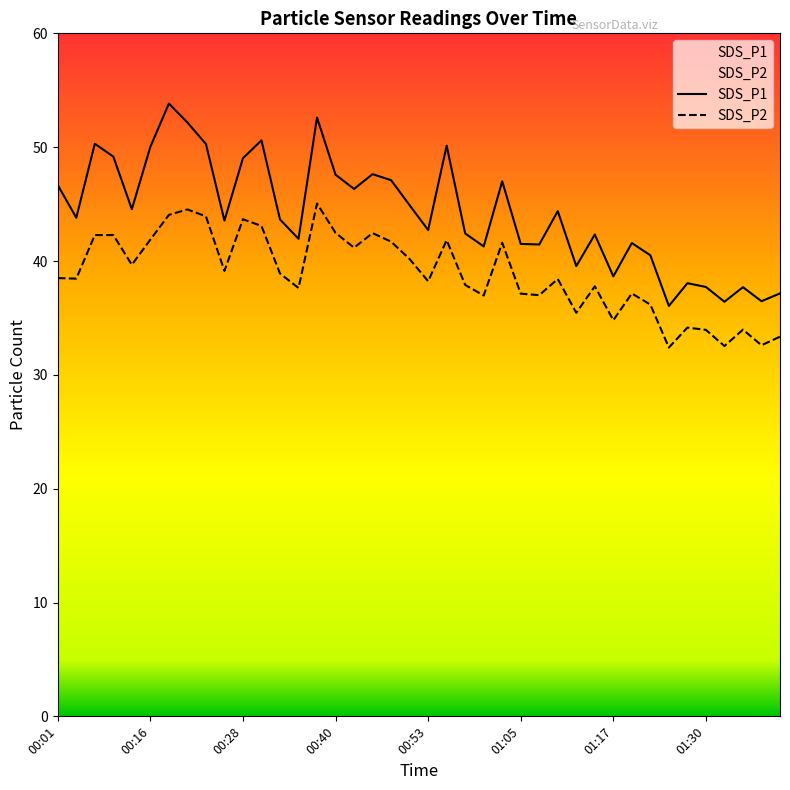

Reading right to left, extract all data points from this chart.

SDS_P1: 01:39=37.1	01:37=36.5	01:34=37.7	01:32=36.4	01:30=37.7	01:27=38.0	01:25=36.0	01:22=40.5	01:20=41.6	01:17=38.6	01:15=42.3	01:12=39.5	01:10=44.4	01:07=41.5	01:05=41.5	01:02=47.0	01:00=41.3	00:58=42.4	00:55=50.1	00:53=42.7	00:50=44.9	00:48=47.1	00:45=47.6	00:43=46.3	00:40=47.6	00:38=52.6	00:36=42.0	00:33=43.6	00:31=50.6	00:28=49.0	00:26=43.5	00:23=50.3	00:21=52.2	00:18=53.8	00:16=50.0	00:14=44.5	00:08=49.2	00:06=50.3	00:03=43.8	00:01=46.7
SDS_P2: 01:39=33.4	01:37=32.6	01:34=34.0	01:32=32.5	01:30=34.0	01:27=34.1	01:25=32.4	01:22=36.2	01:20=37.1	01:17=34.8	01:15=37.8	01:12=35.5	01:10=38.4	01:07=37.0	01:05=37.1	01:02=41.6	01:00=37.0	00:58=37.9	00:55=41.8	00:53=38.2	00:50=40.2	00:48=41.7	00:45=42.5	00:43=41.2	00:40=42.5	00:38=45.0	00:36=37.6	00:33=38.9	00:31=43.1	00:28=43.7	00:26=39.1	00:23=43.9	00:21=44.5	00:18=44.0	00:16=41.9	00:14=39.7	00:08=42.3	00:06=42.3	00:03=38.5	00:01=38.5